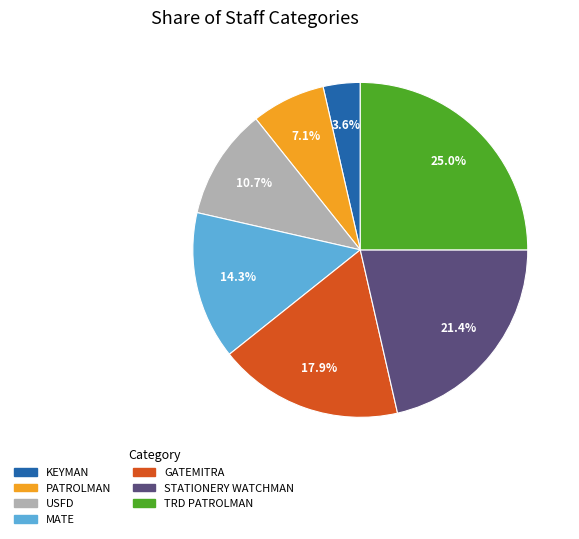

Is there any slice that represents more than half of the pie?

No